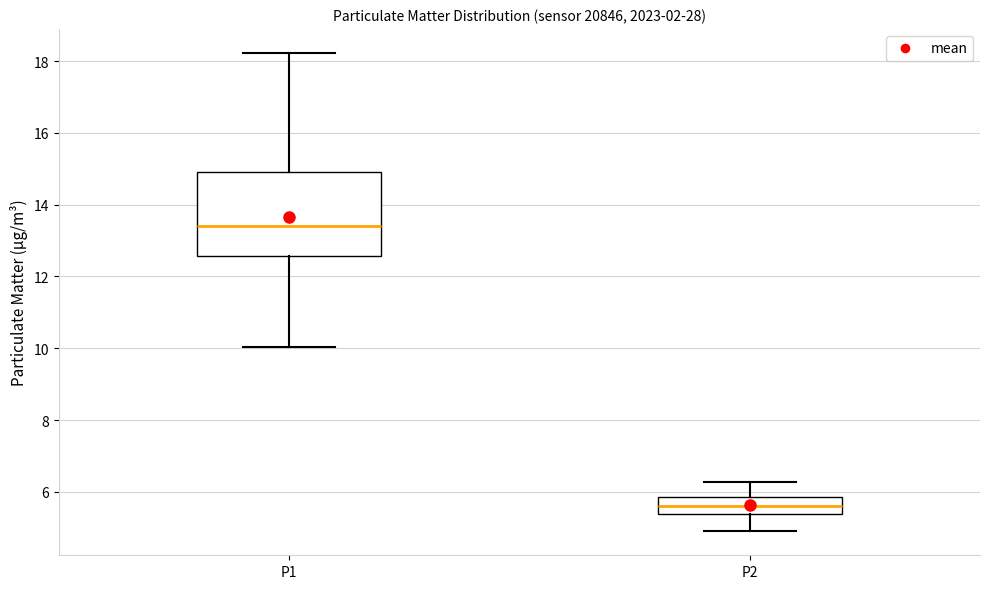

Where does the lower whisker of the box for P2 end on the y-axis? The values are not printed on the chart, so give them approximately, as read against the axis.

5.0